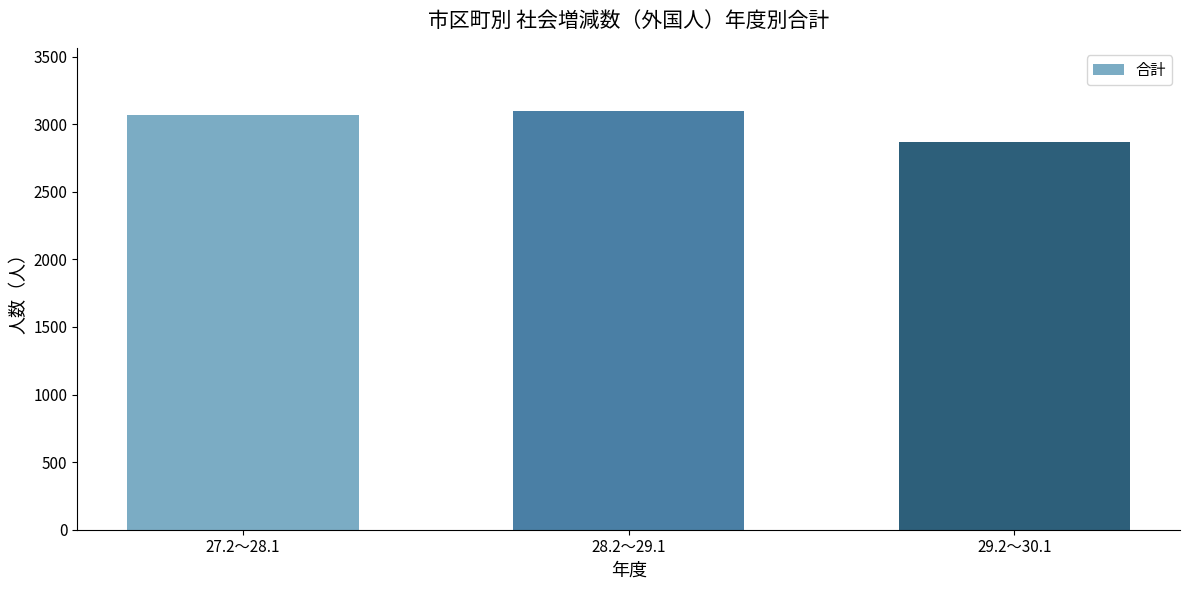

Reading left to right, extract all data points from this chart.

3067	3100	2871